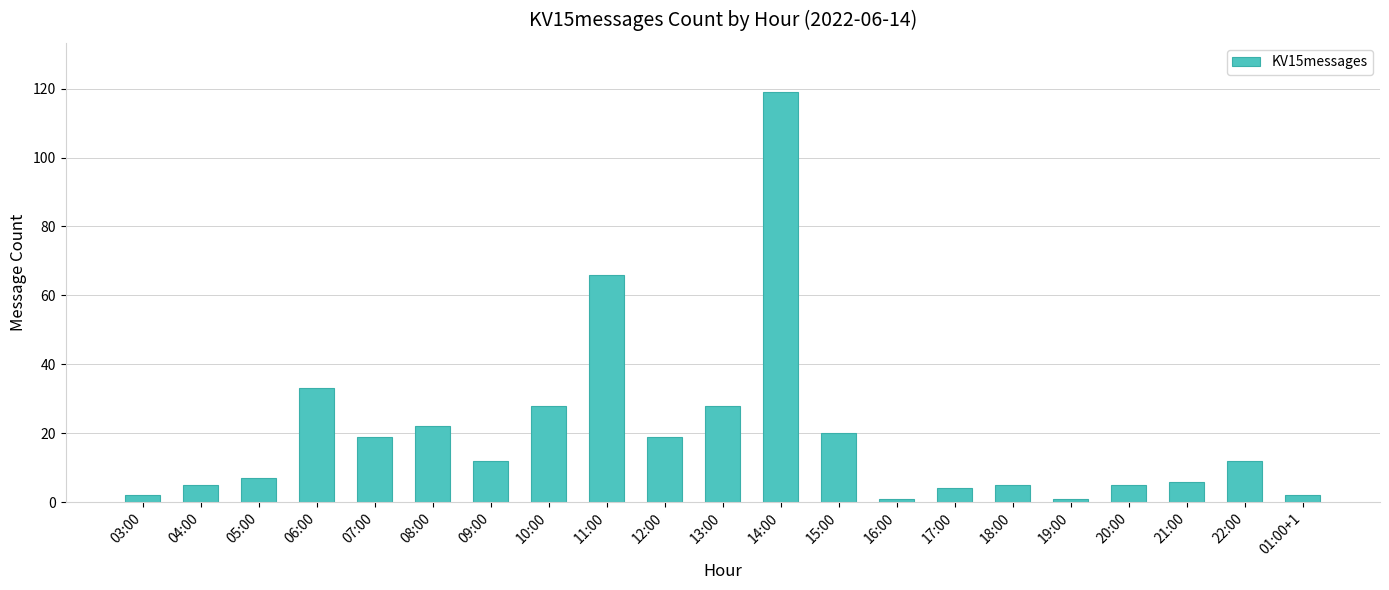

Is it true that the value at 11:00 is 112?

False